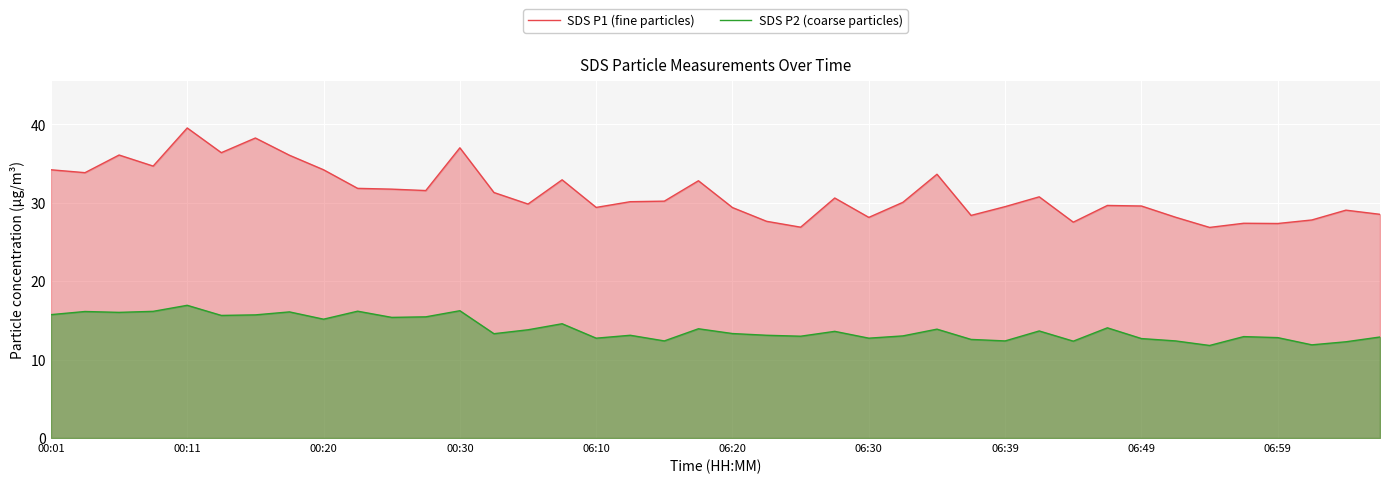

How many lines are shown in the chart?

2